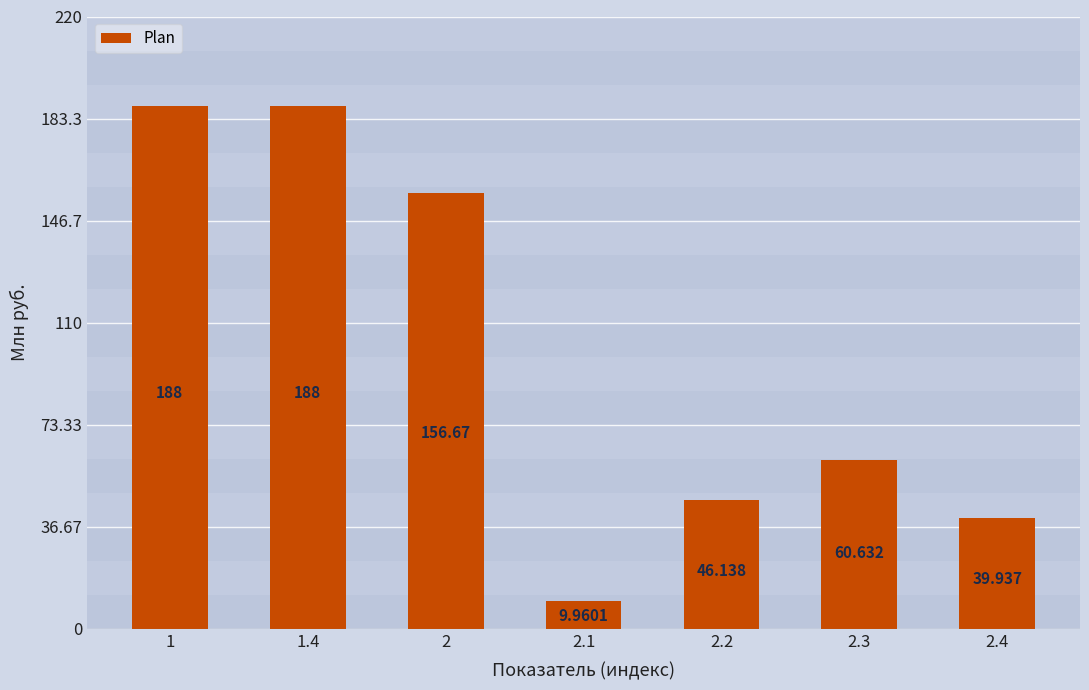

Reading left to right, transcribe all the data shown in this chart.

1=188.0	1.4=188.0	2=156.7	2.1=10.0	2.2=46.1	2.3=60.6	2.4=39.9